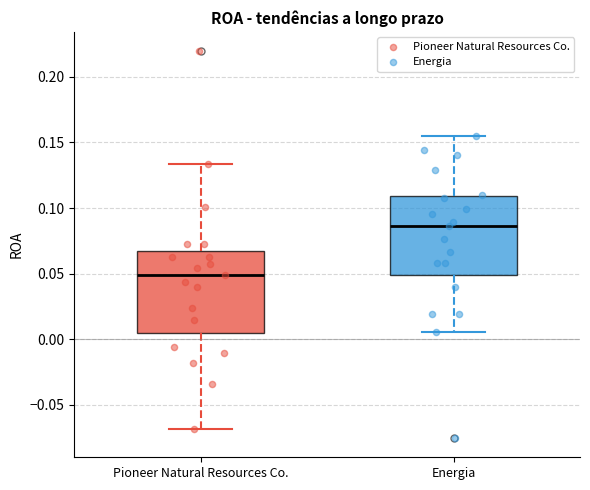

Where does the median line of the box for Energia sit on the y-axis? The values are not printed on the chart, so give them approximately, as read against the axis.

0.085